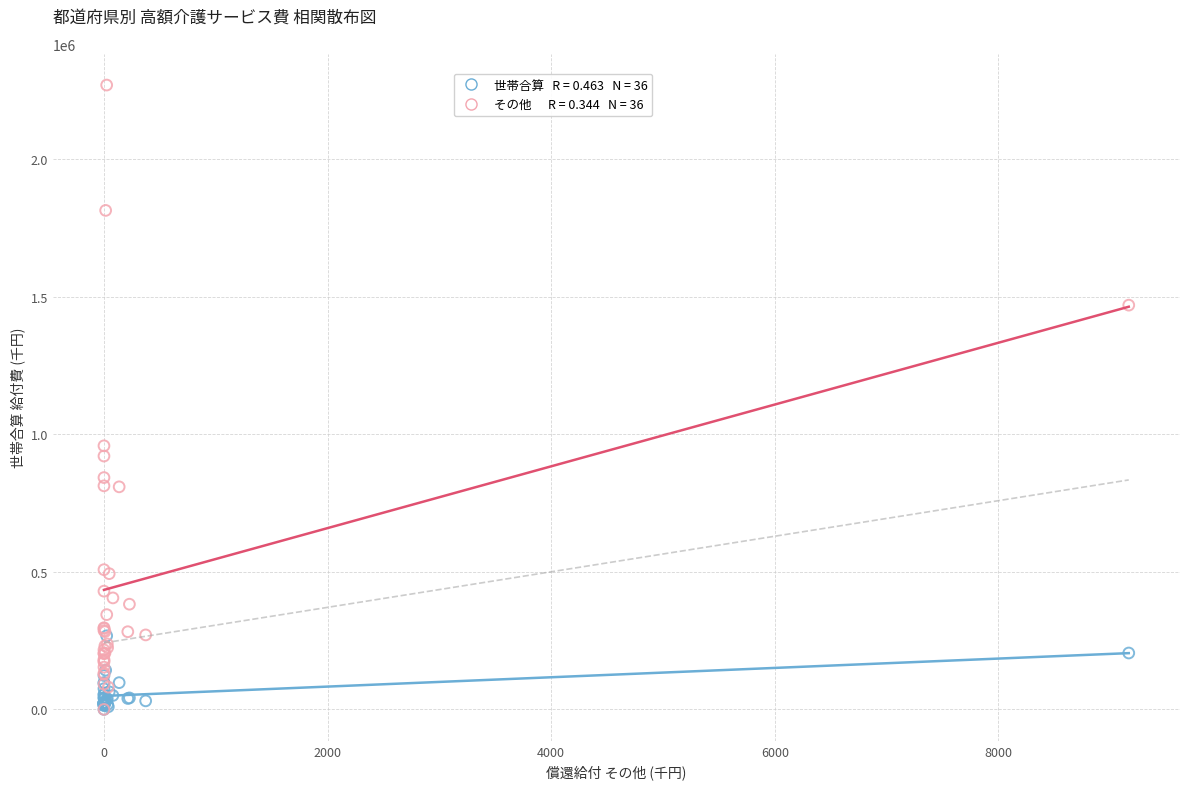

Across all series, what Y value is closest to 1135163?

958523.9